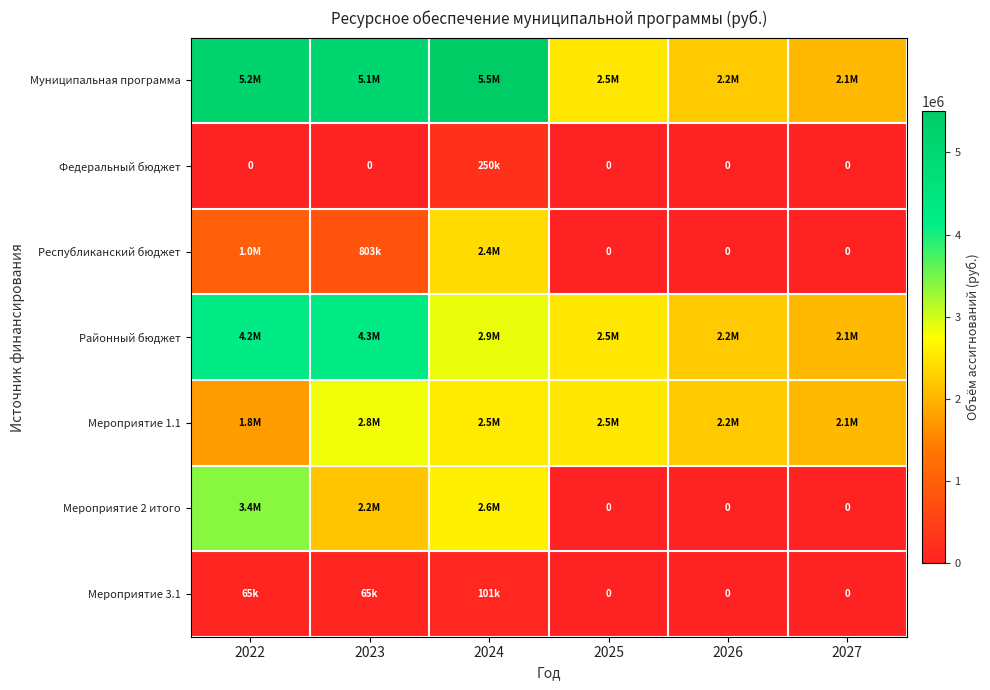

Which series has the largest total across all categories?

Муниципальная программа